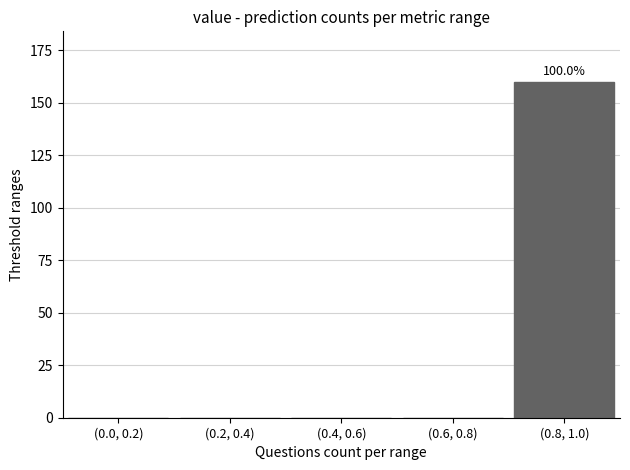

Reading left to right, what are all the values shown in this chart?

(0.0, 0.2)=0	(0.2, 0.4)=0	(0.4, 0.6)=0	(0.6, 0.8)=0	(0.8, 1.0)=160